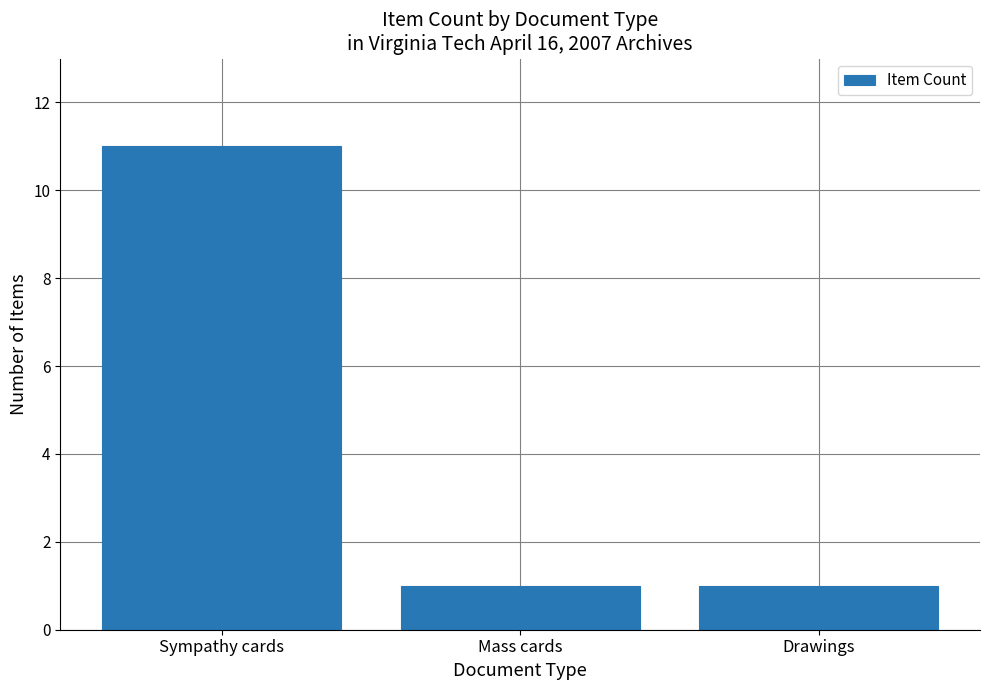

What is the maximum value shown in the chart?

11